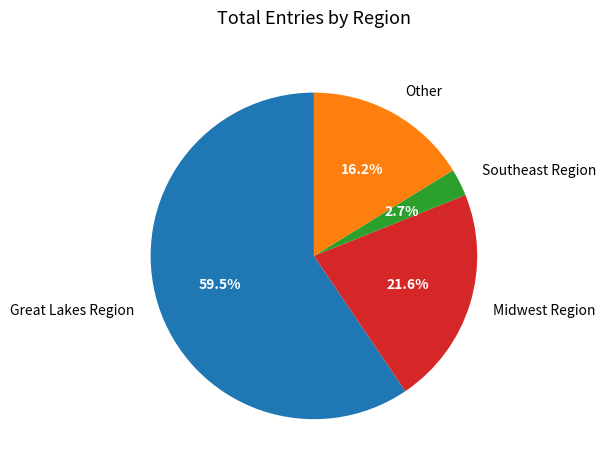

Approximately how many times larger is the value at Midwest Region compared to Southeast Region?

8.0